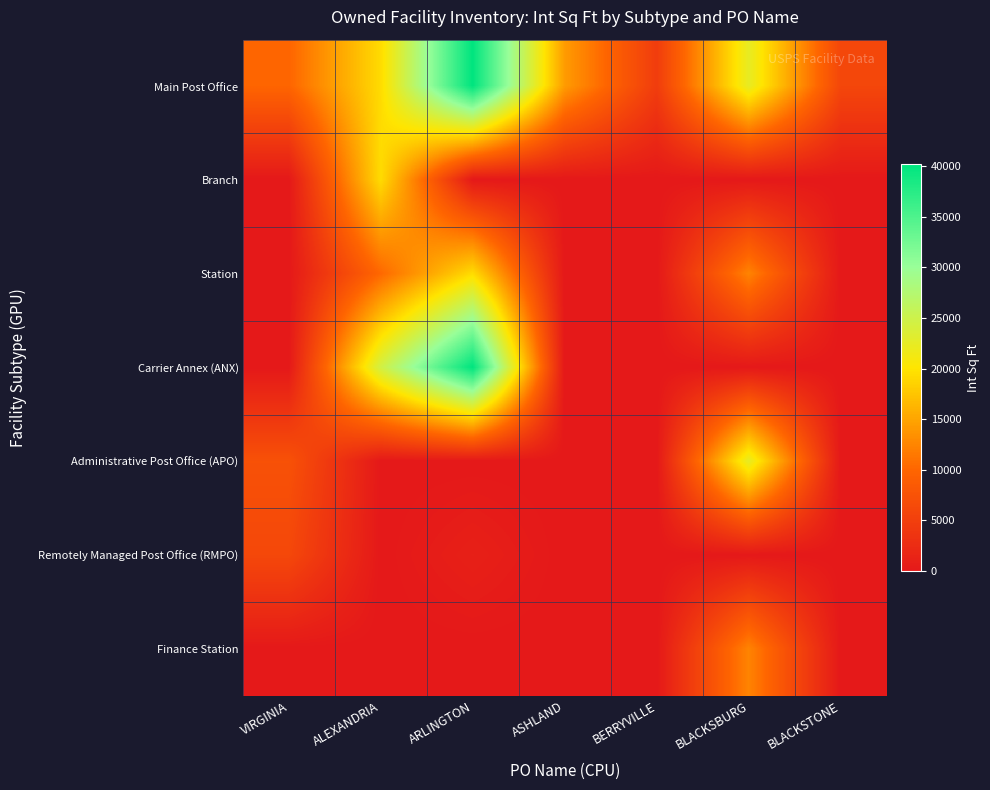

At how many categories does at least one series exceed 31478?

1